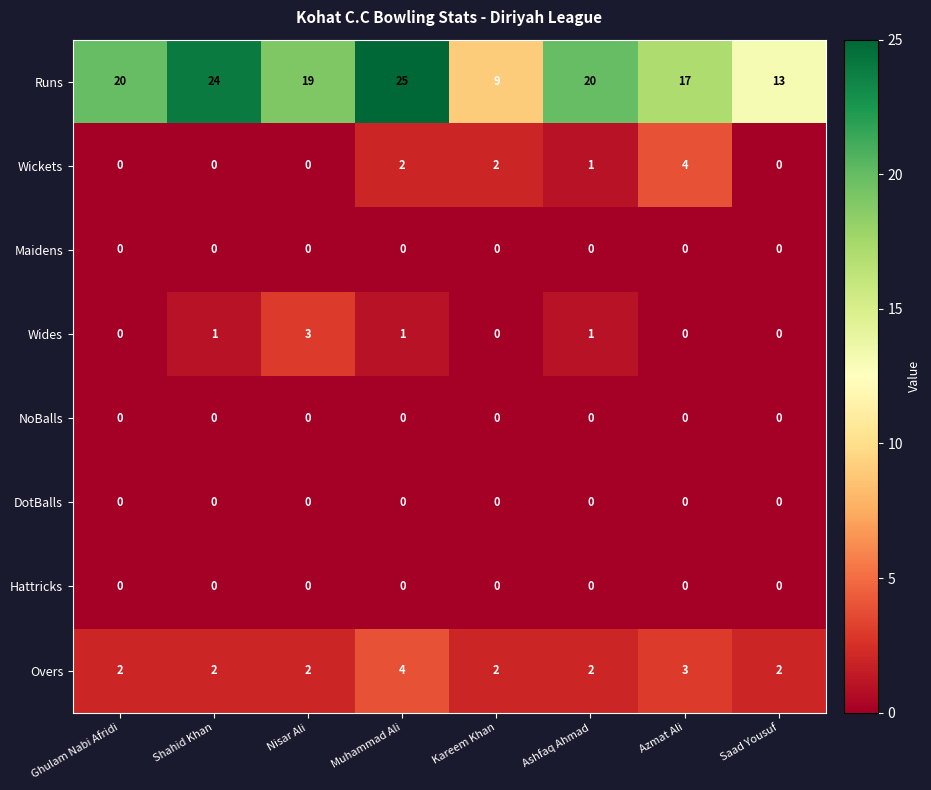

Between Ghulam Nabi Afridi and Azmat Ali, which series saw the biggest shift?

Wickets